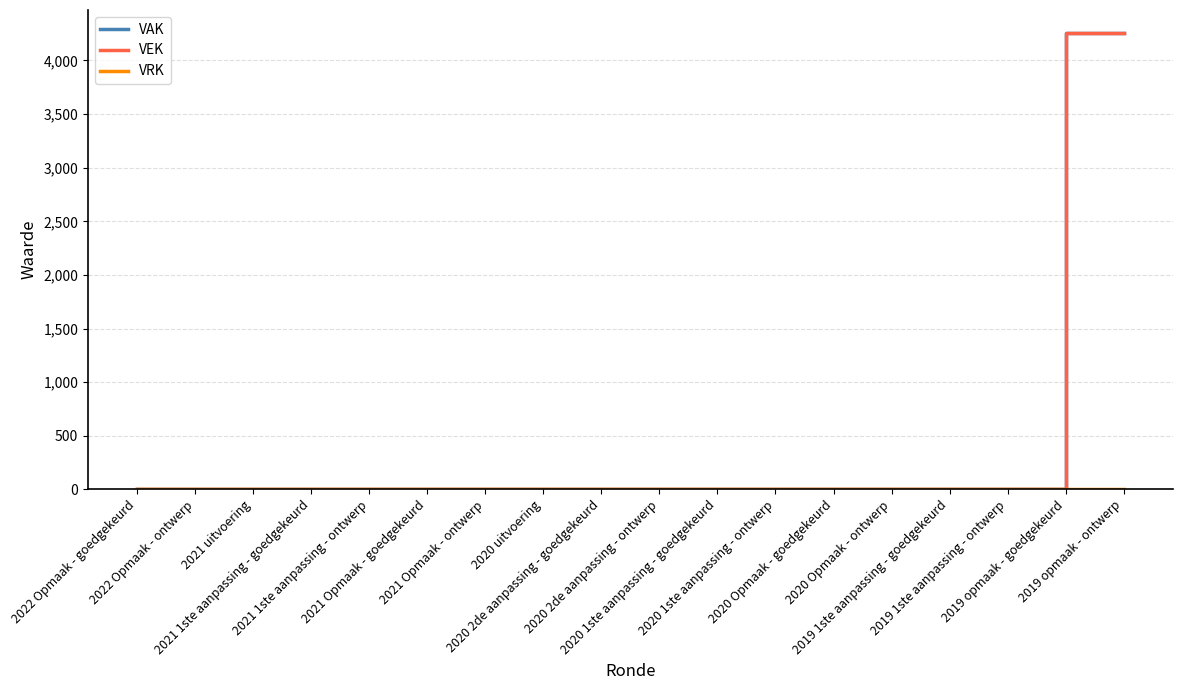

Does the chart display data point markers on the line(s)?

No